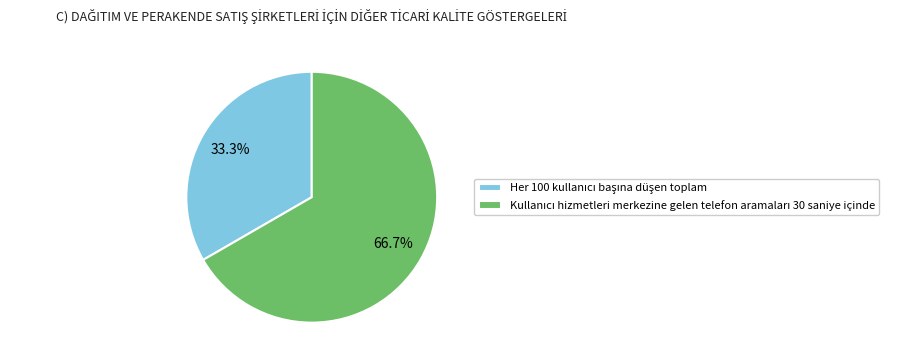

Does any single category account for the majority?

Yes